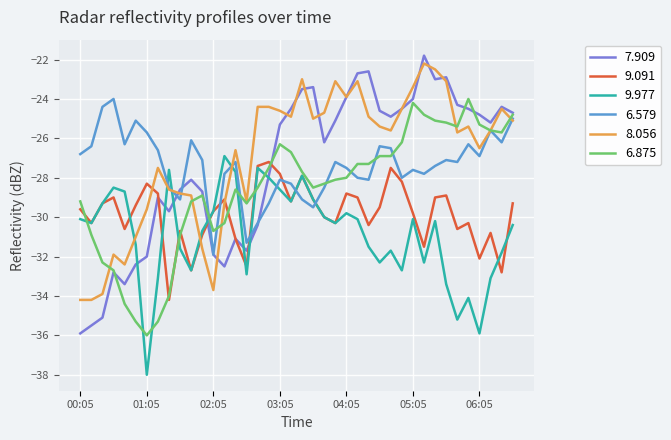

What is the difference between the maximum and minimum values in the 9.977 series?

11.1